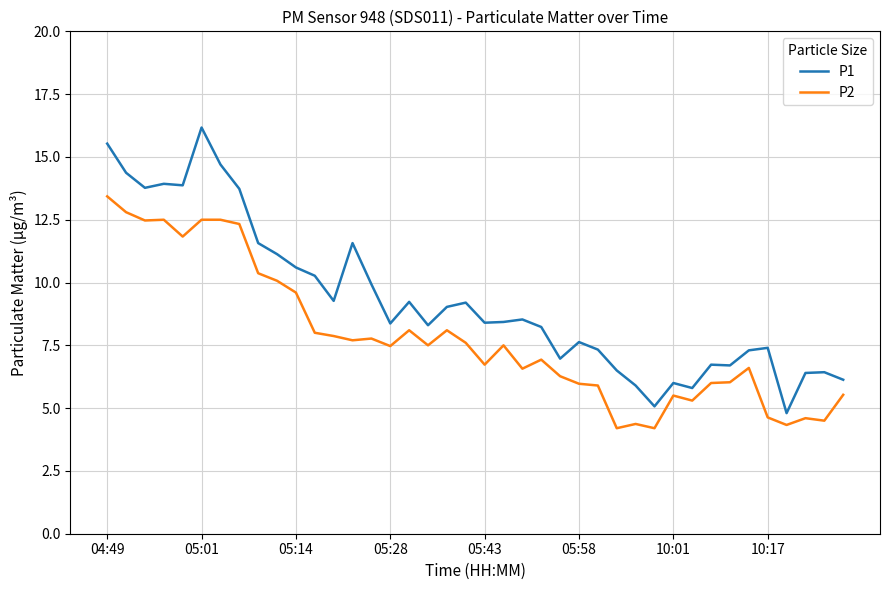

Which series has the widest spread of values?

P1